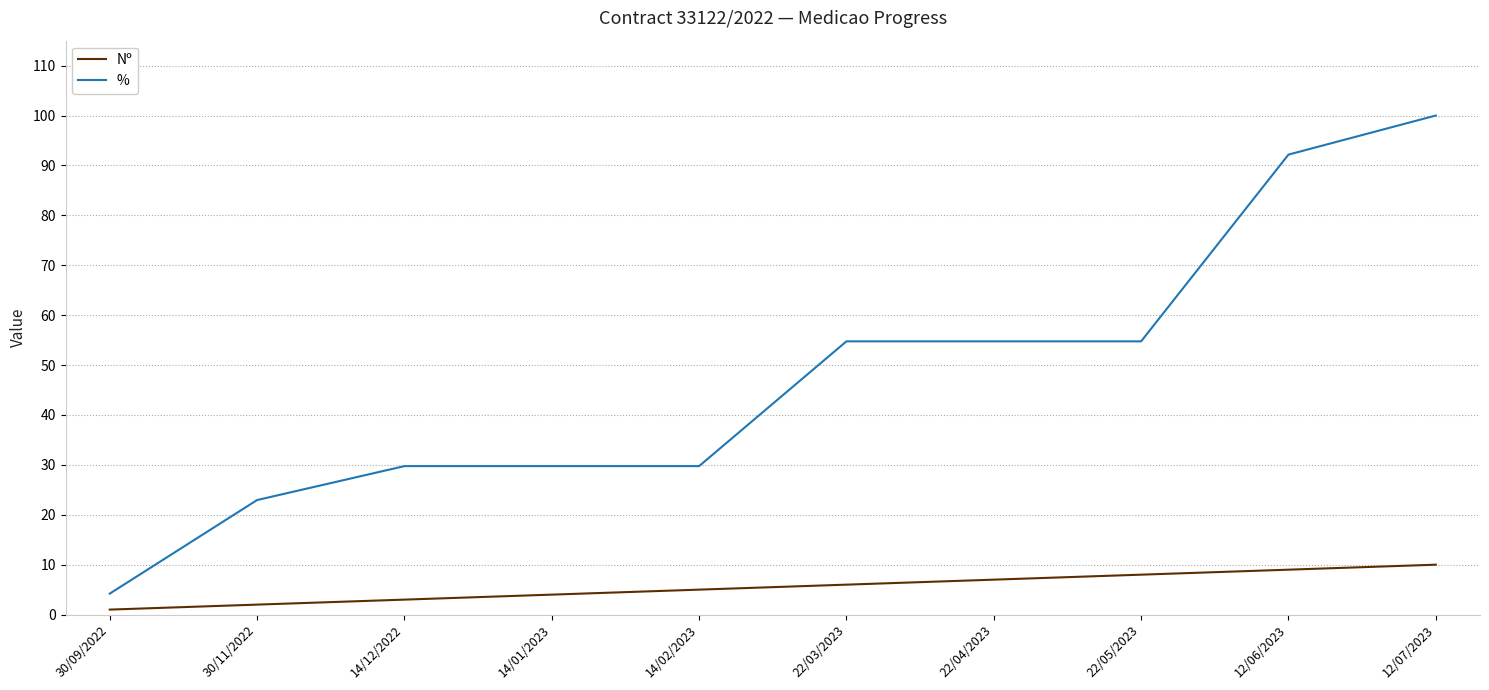

At which label does % reach its peak?

12/07/2023